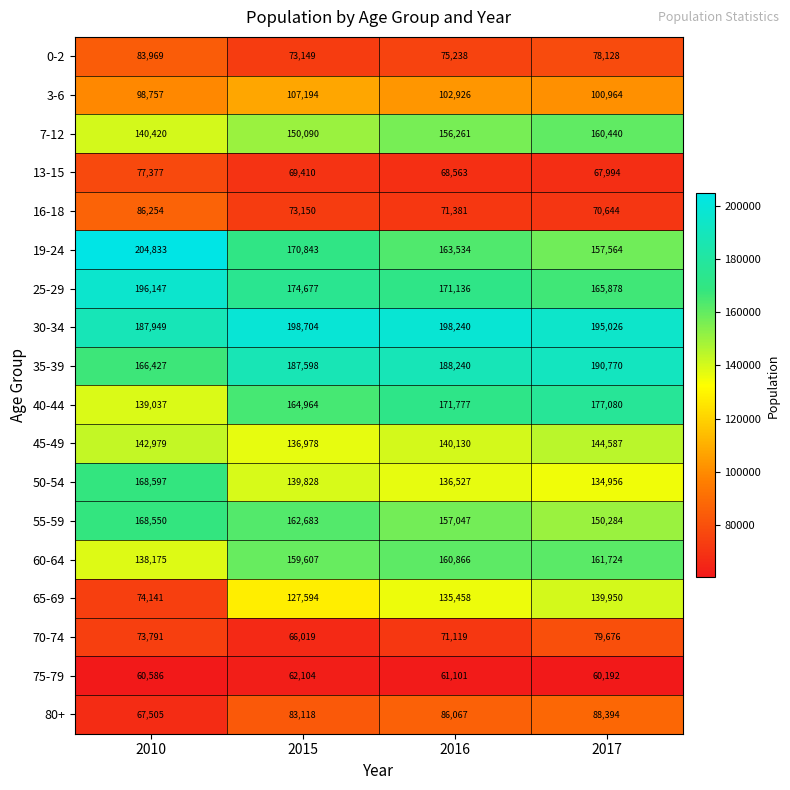

What is the total value across all series at 2010?

2275494